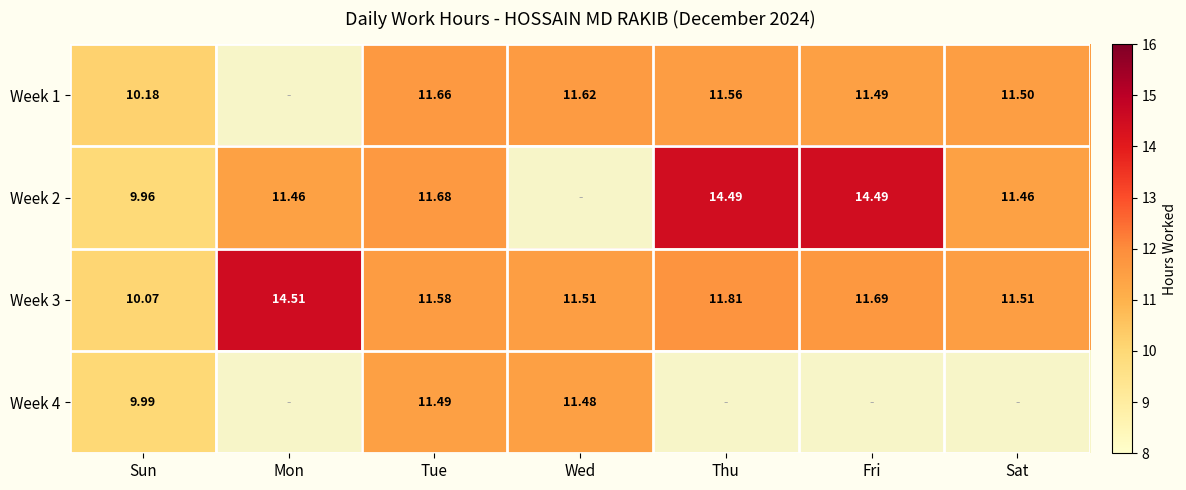

At which category does the chart reach its peak across all series?

Mon